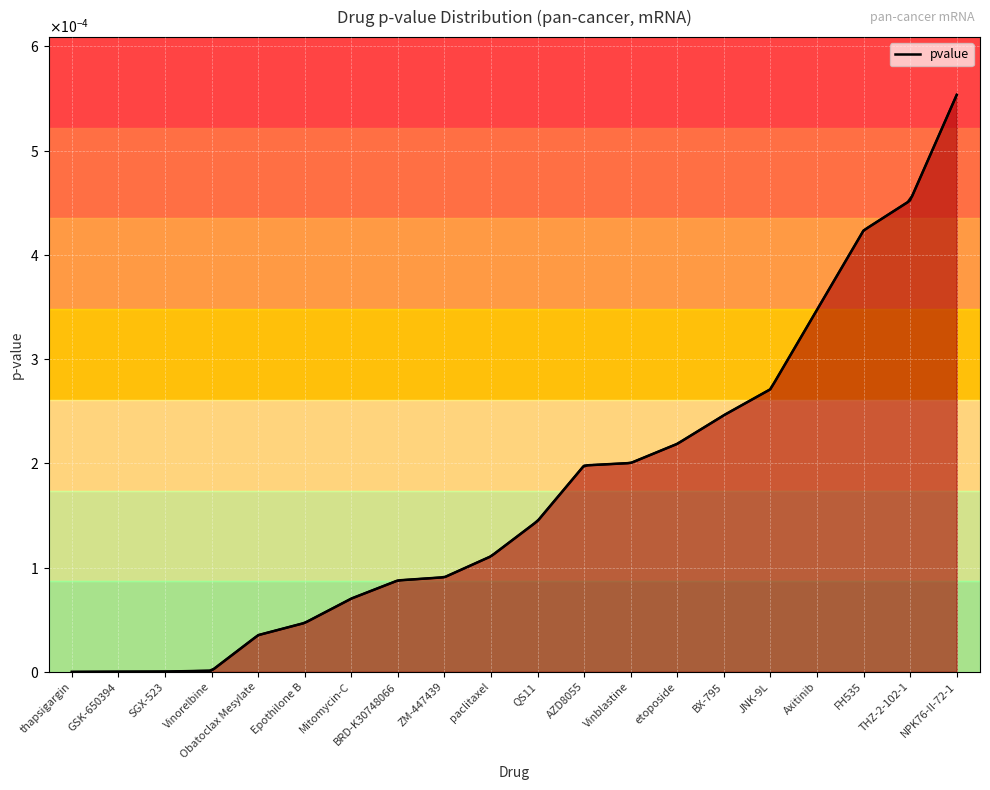

What is the label of the 12th point from the right?

ZM-447439